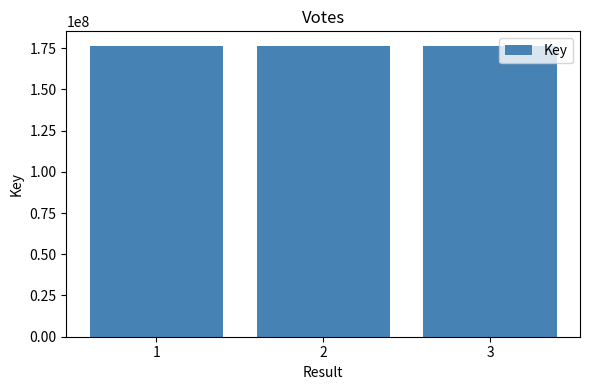

What is the value of the 3rd bar from the left?

176365872